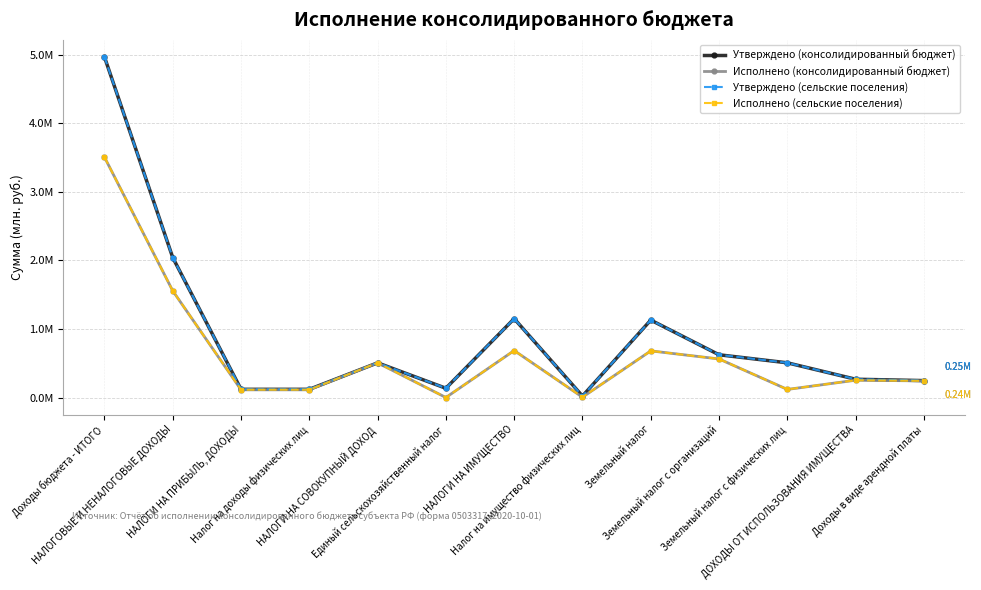

Does the chart have visible grid lines?

Yes